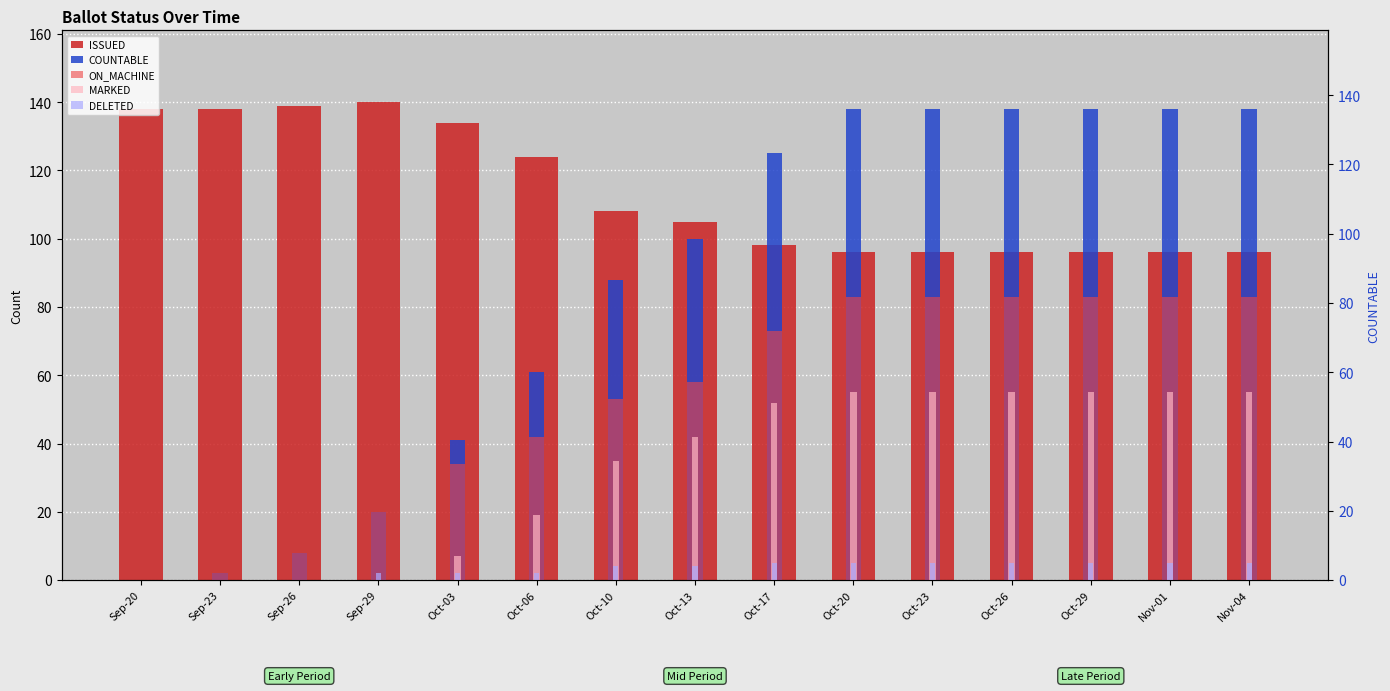

What is the average value of the COUNTABLE series?

85